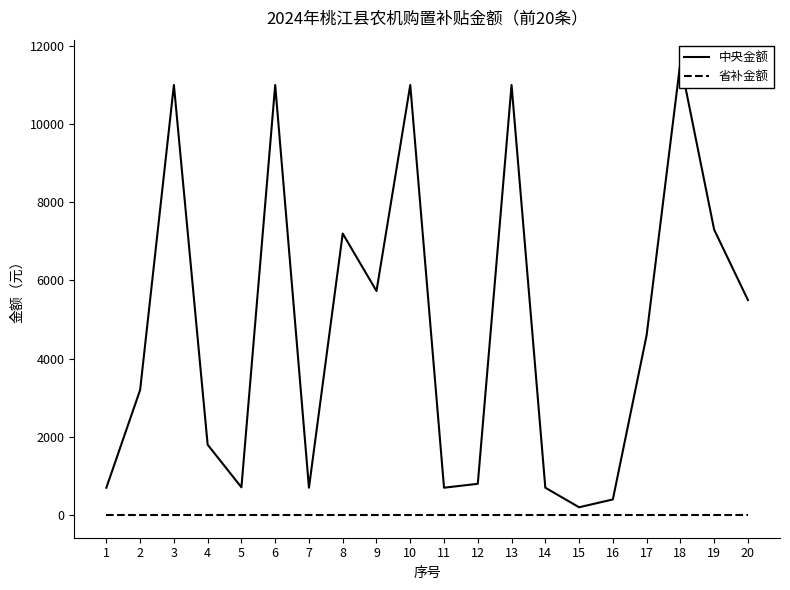

What is the total value across all series at 11?

700